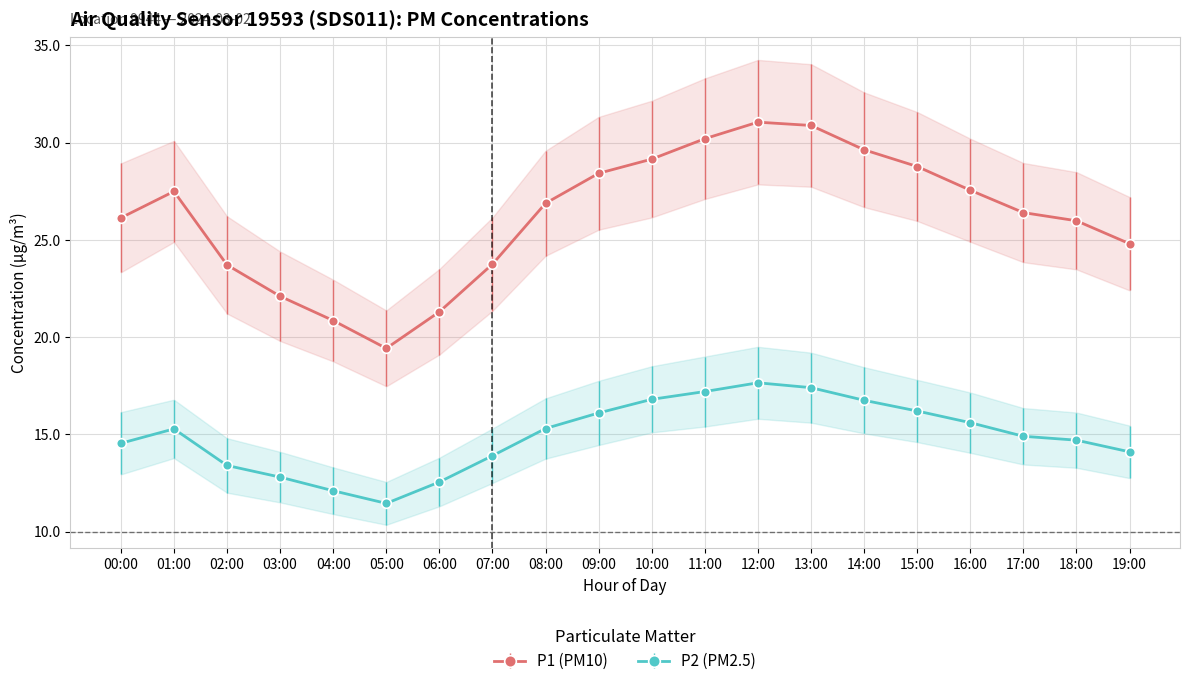

What is the difference between the maximum and minimum values in the P1 series?

11.6